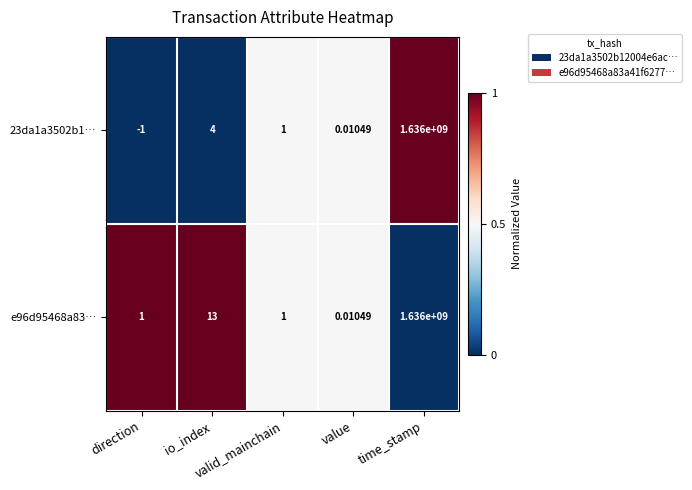

Which series changed the most between value and time_stamp?

23da1a3502b1…